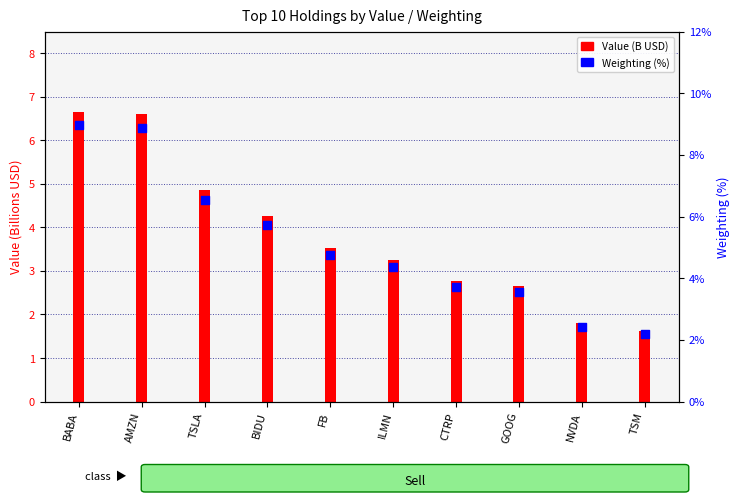

Approximately how many times larger is the value at FB compared to GOOG?

1.3